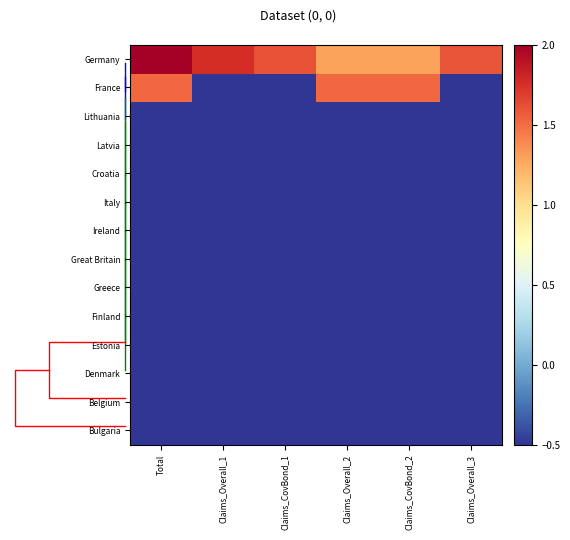

Read the Bulgaria value at Claims_Overall_1.

-0.5